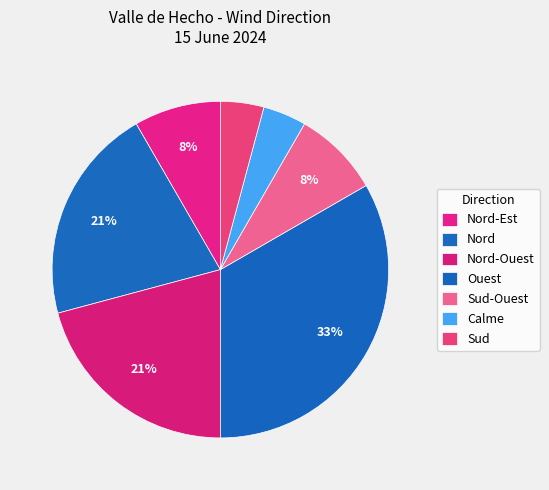

How many segments does this pie chart have?

7